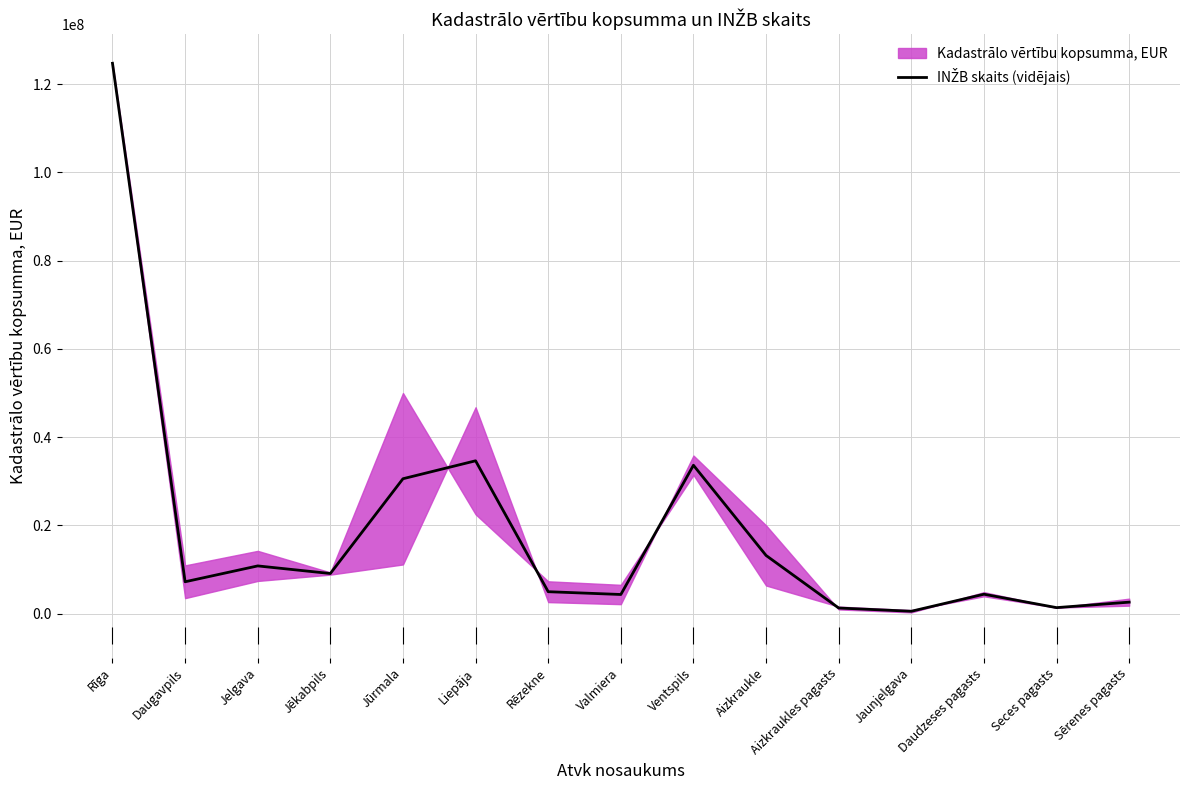

Rank the categories by value from lowest to highest.

Jaunjelgava, Aizkraukles pagasts, Seces pagasts, Sērenes pagasts, Valmiera, Daudzeses pagasts, Rēzekne, Daugavpils, Jēkabpils, Jelgava, Aizkraukle, Jūrmala, Ventspils, Liepāja, Rīga